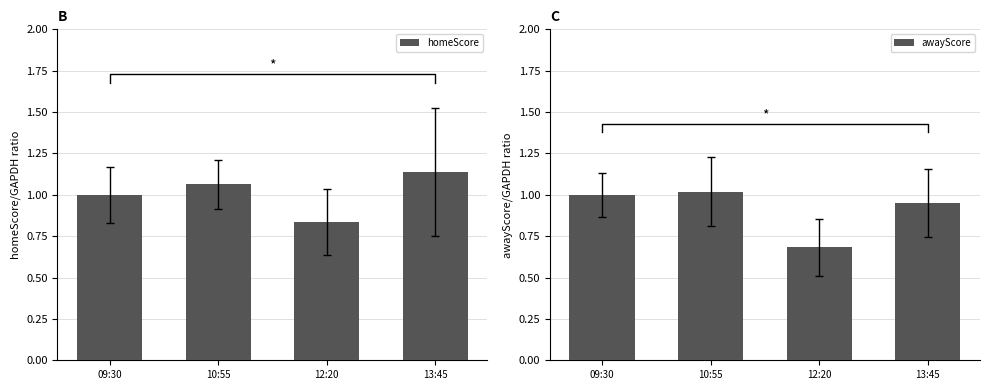

What is the total value across all series at 10:55?

2.1